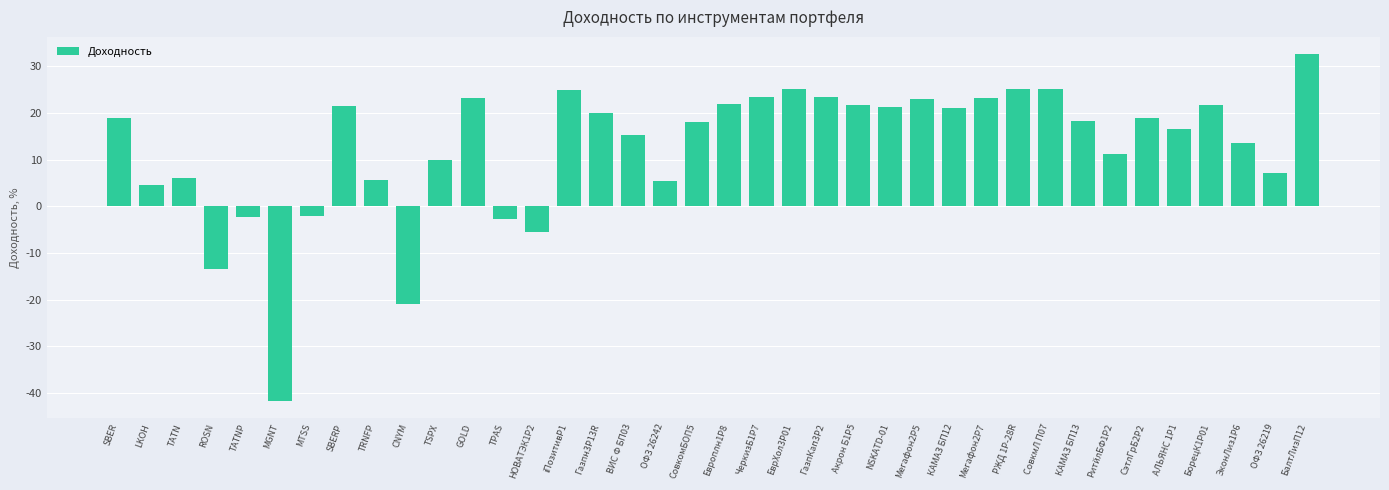

At which category does the chart reach its peak across all series?

БалтЛизП12